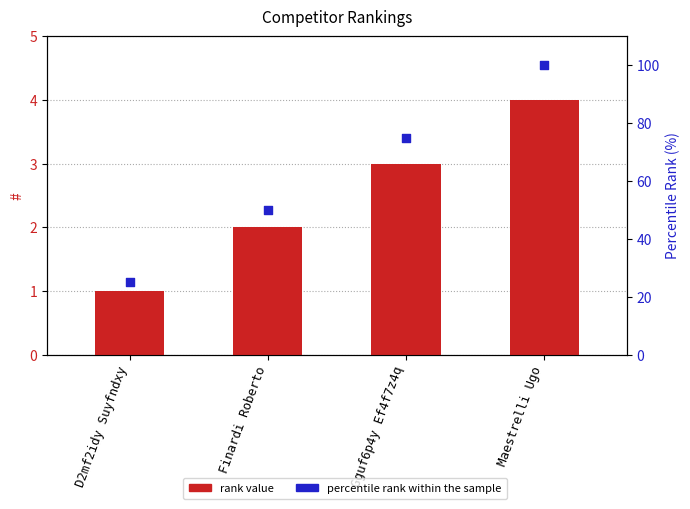

Which series has the largest total across all categories?

percentile rank within the sample